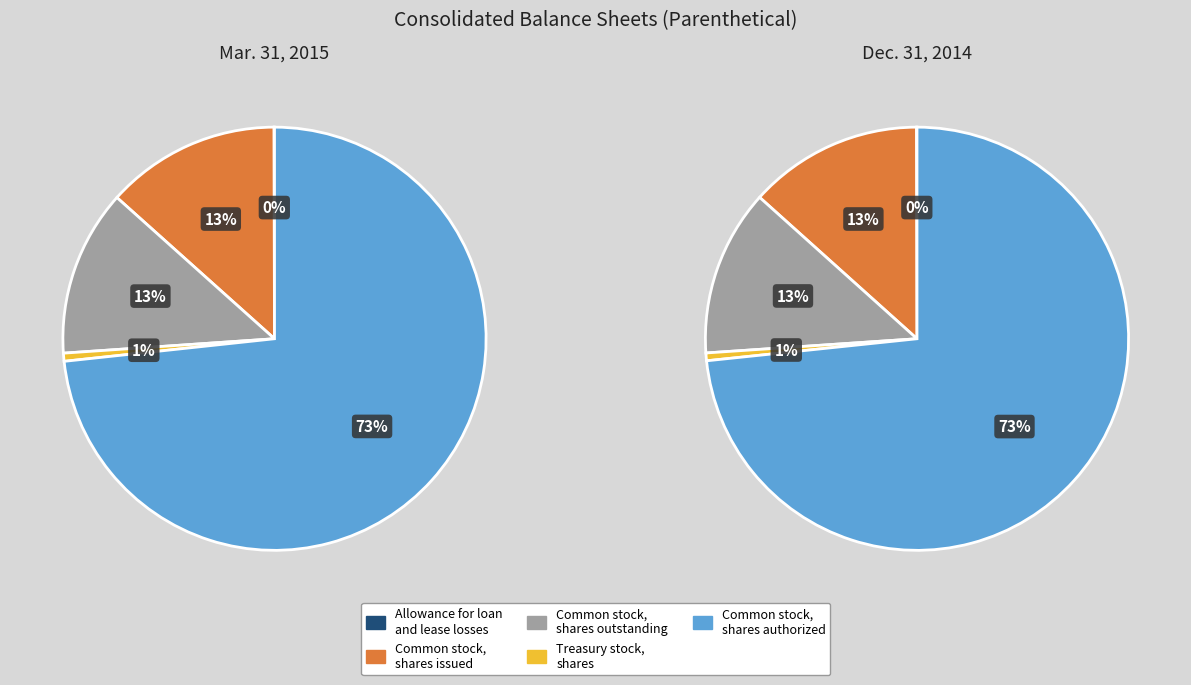

To the nearest percent, what is the difference between the Treasury stock, shares and Common stock, shares outstanding slice percentages?

12%